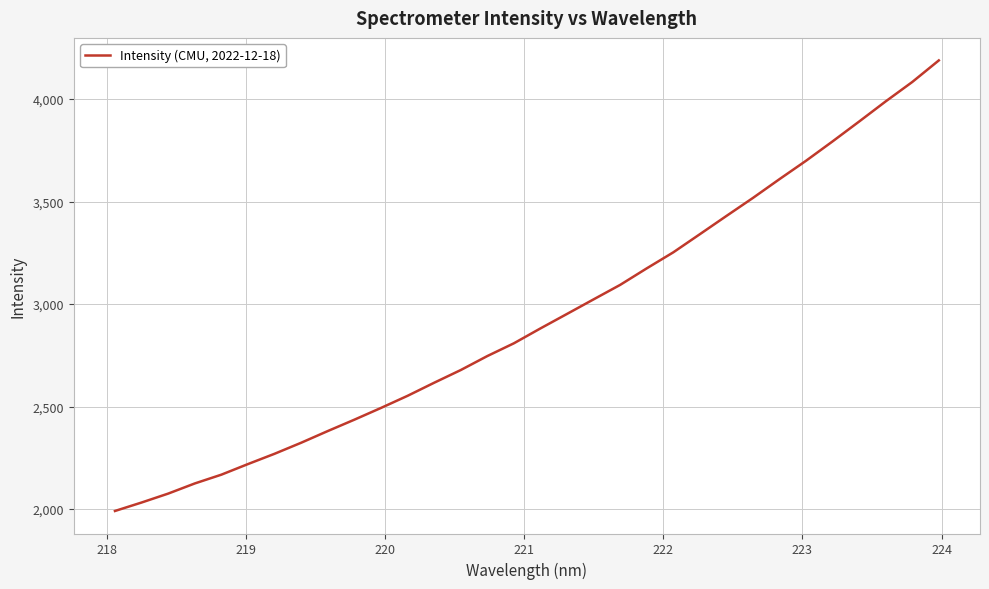

True or false: there are more than 2 points higher than both neighbors.

False